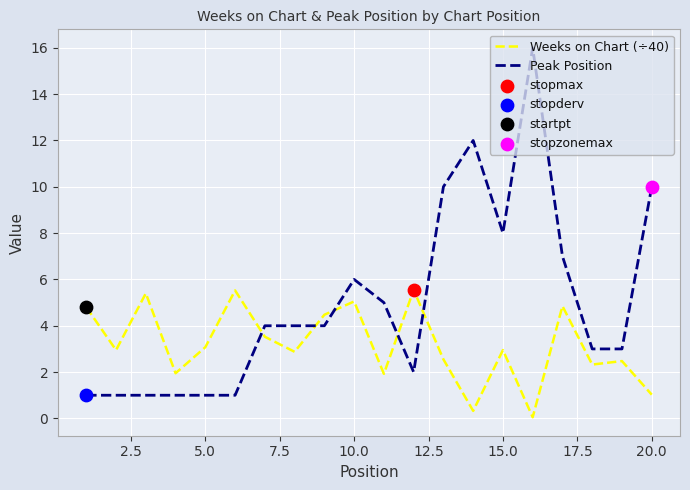

Which series has the largest total across all categories?

Peak Position